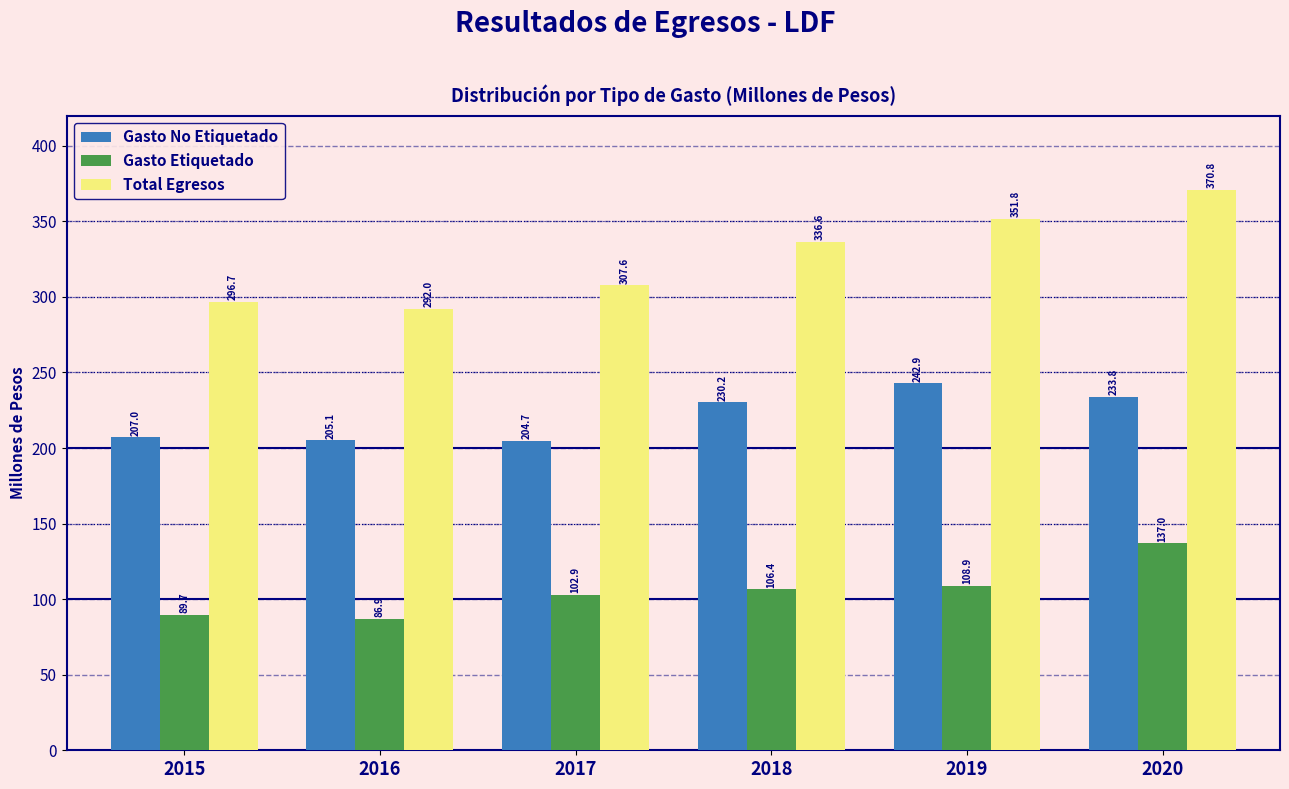

Reading left to right, transcribe all the data shown in this chart.

Gasto No Etiquetado: 2015=207.0	2016=205.1	2017=204.7	2018=230.2	2019=242.9	2020=233.8
Gasto Etiquetado: 2015=89.7	2016=86.9	2017=102.9	2018=106.4	2019=108.9	2020=137.0
Total Egresos: 2015=296.7	2016=292.0	2017=307.6	2018=336.6	2019=351.8	2020=370.8